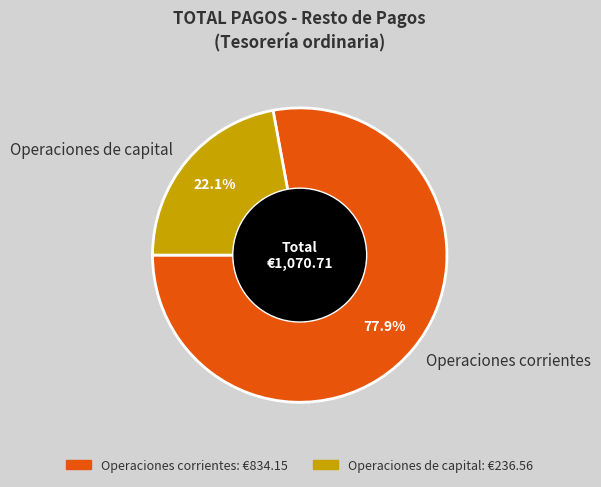

To the nearest percent, what is the difference between the largest and smallest slice percentages?

56%